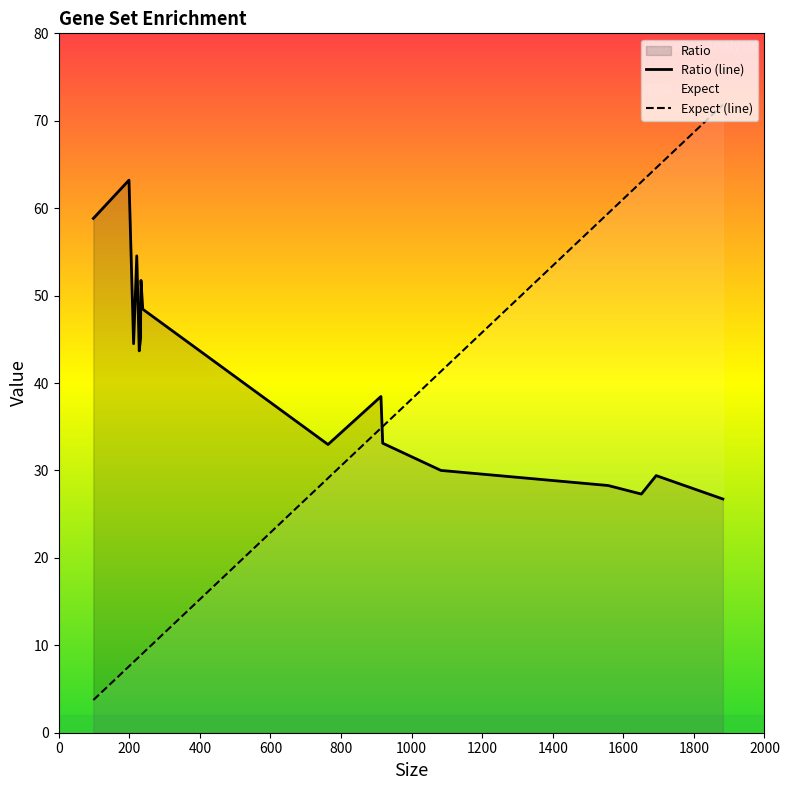

Which label corresponds to the smallest value in the chart?

1882